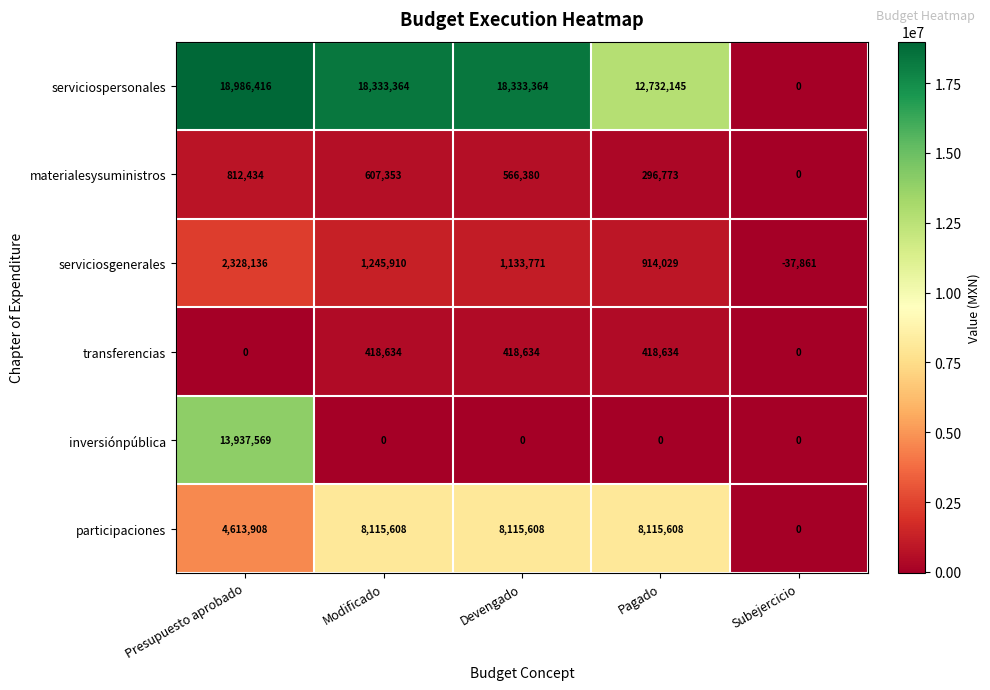

At how many categories does at least one series exceed 13407914?

3